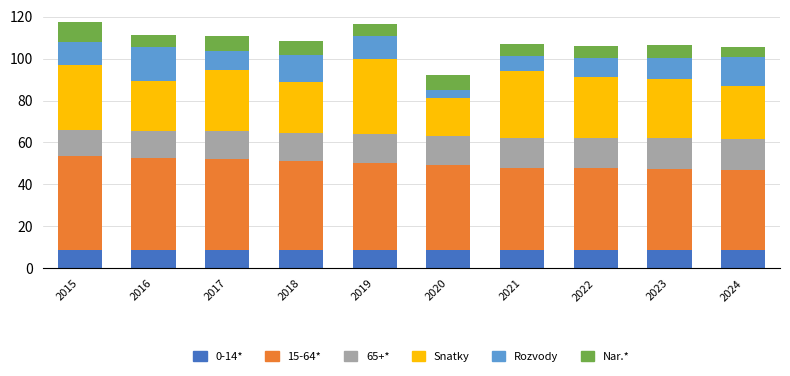

What is the total value across all series at 2020?

92.2